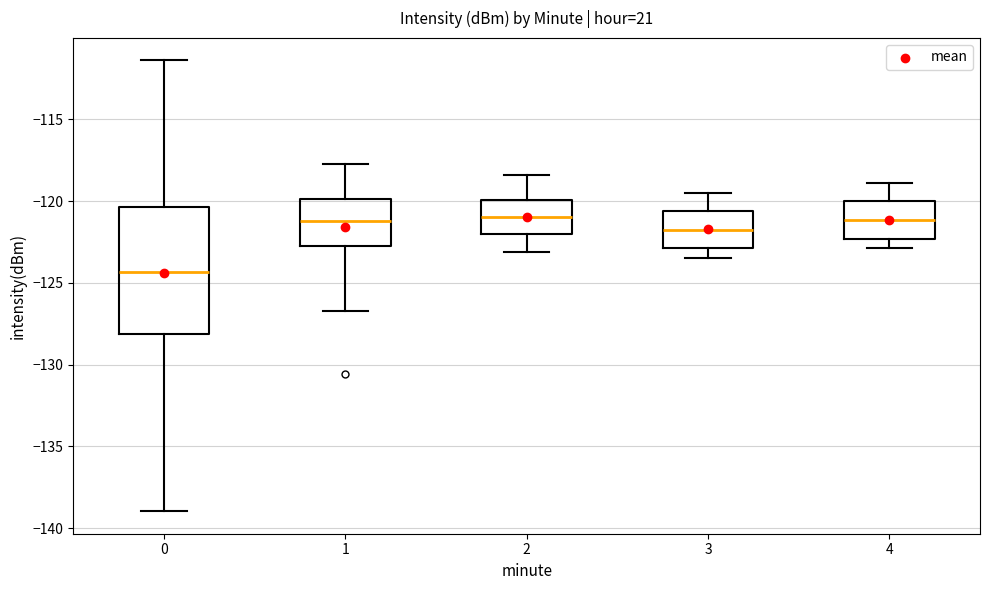

Which box has the lowest median line?

0